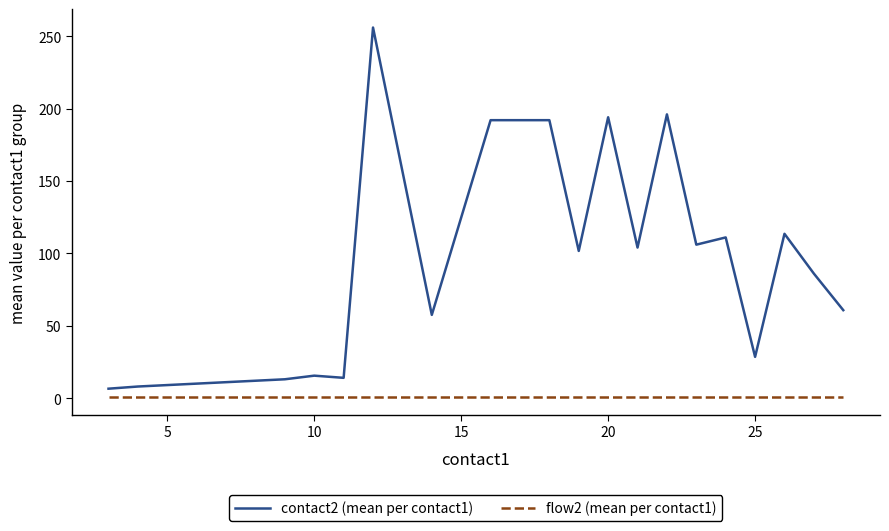

List the series in order of their peak value, lowest first.

flow2 (mean per contact1), contact2 (mean per contact1)